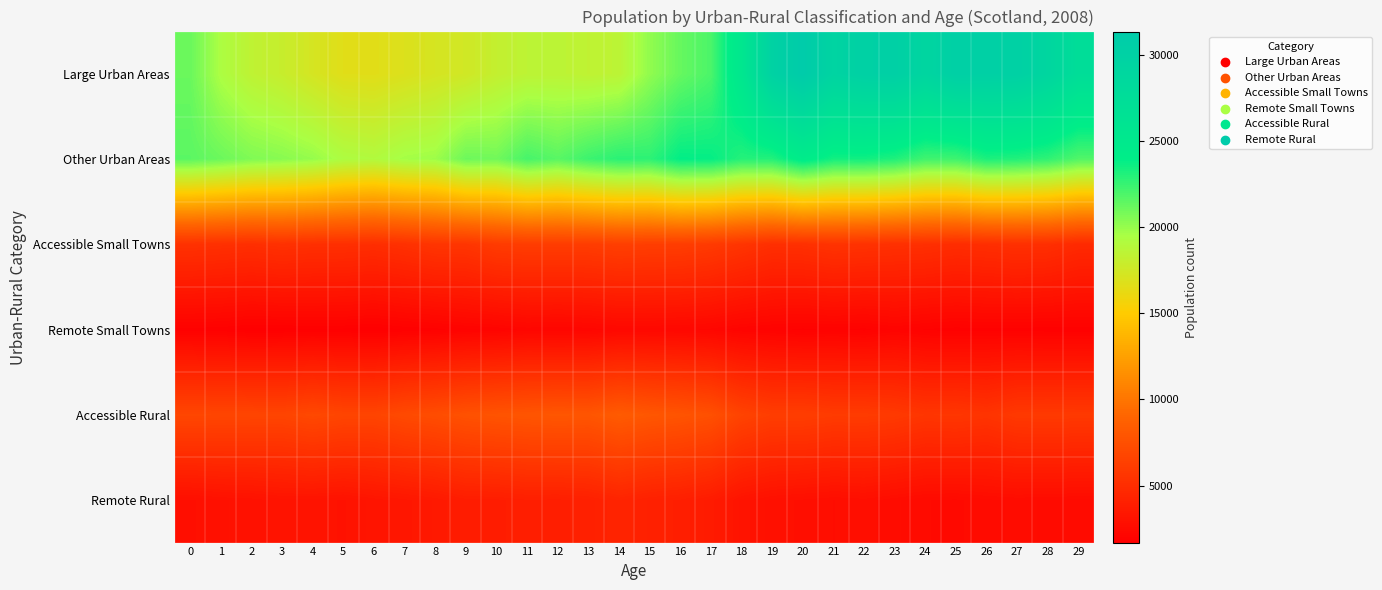

Which series changed the most between 15 and 24?

Large Urban Areas